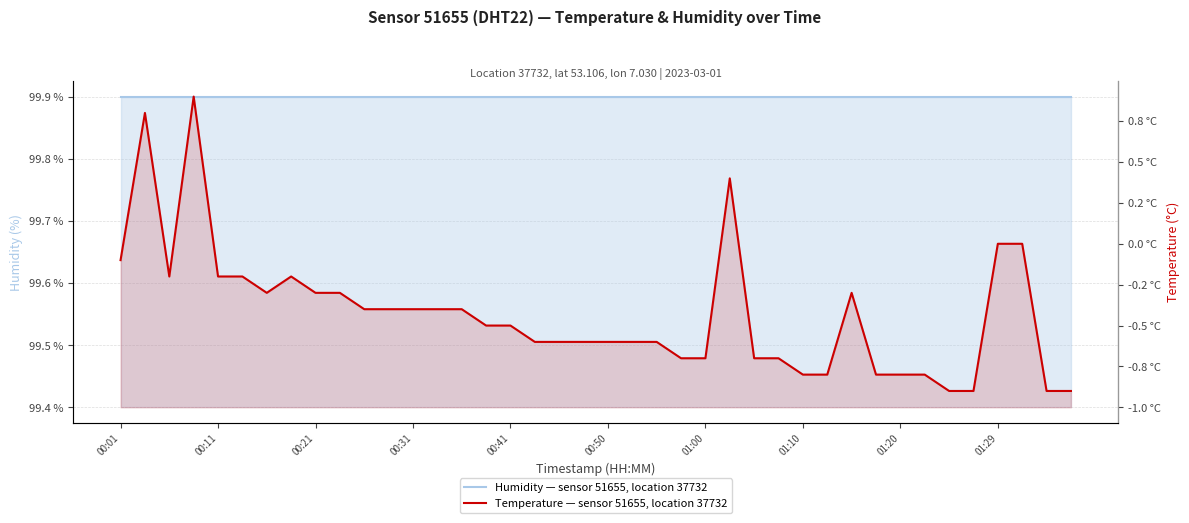

The humidity series shows 99.9 at 01:29. True or false?

True